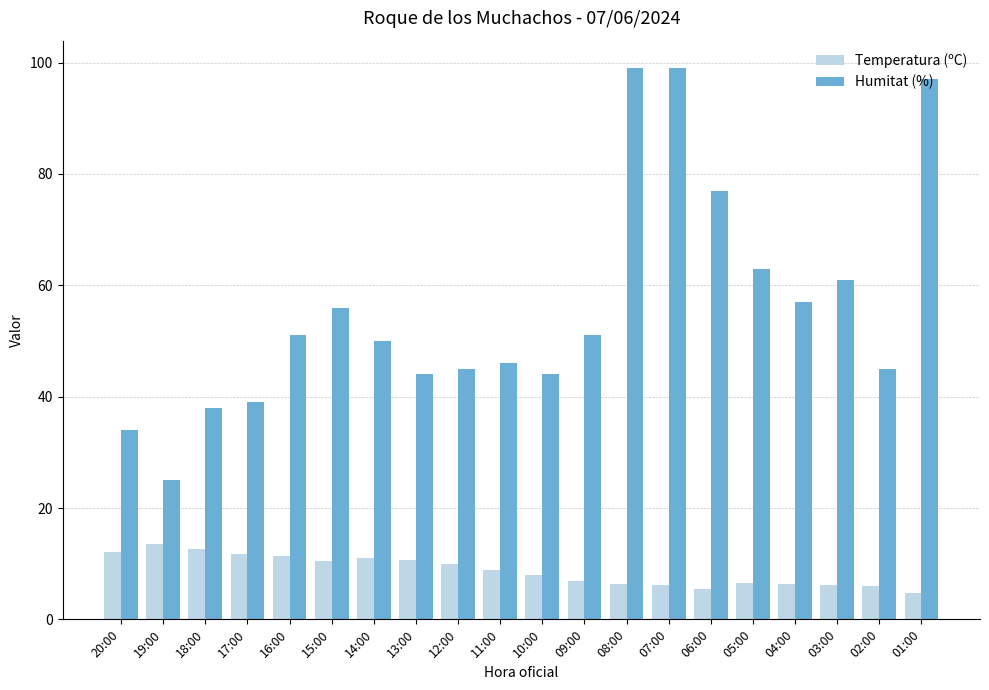

Does the chart contain any negative values?

No